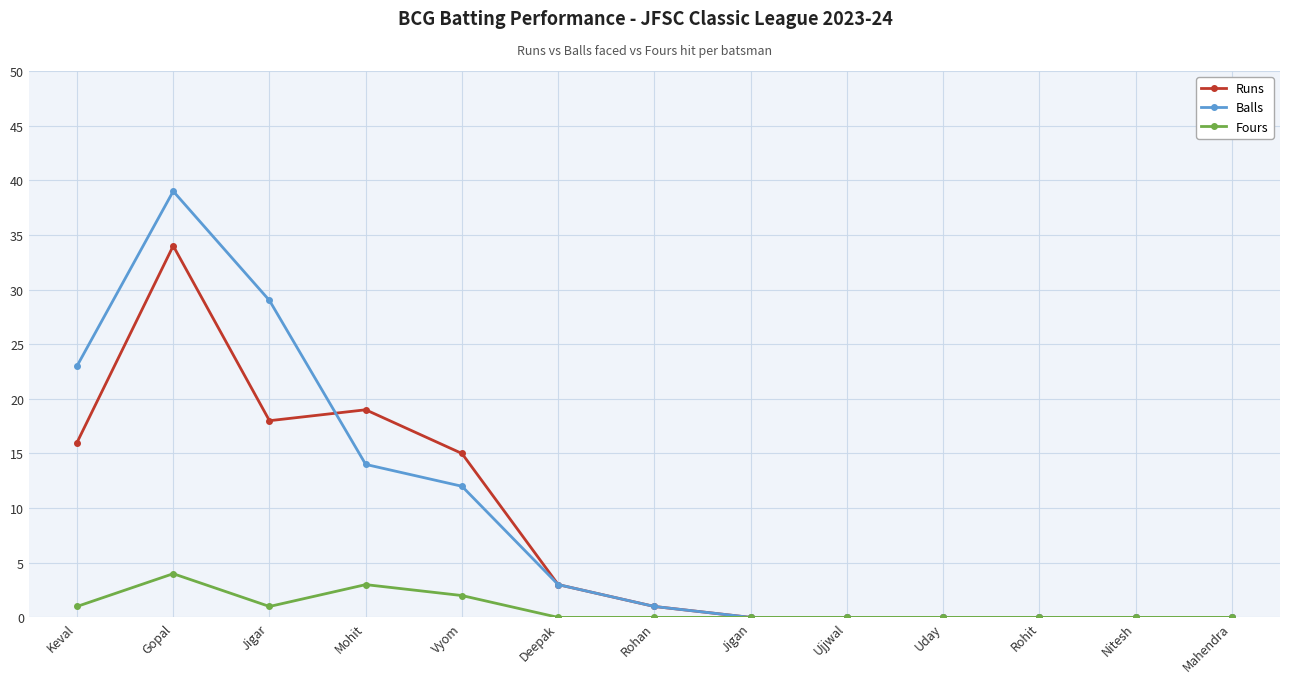

How many lines are shown in the chart?

3